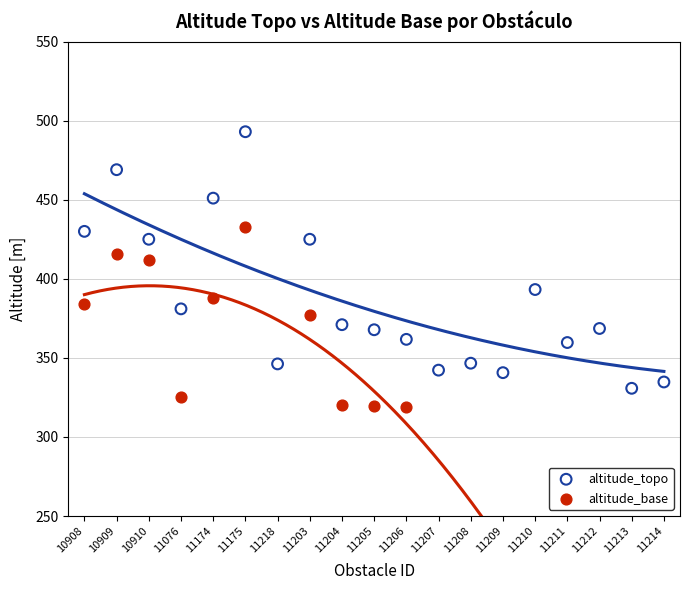

Which series contains the lowest Y value?

altitude_base